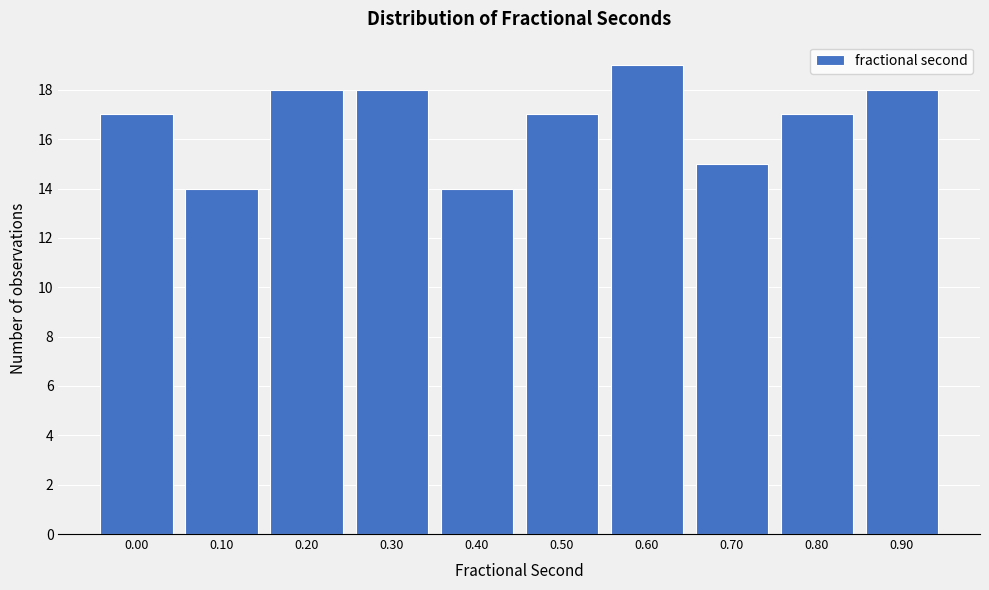

Reading right to left, transcribe all the data shown in this chart.

18	17	15	19	17	14	18	18	14	17